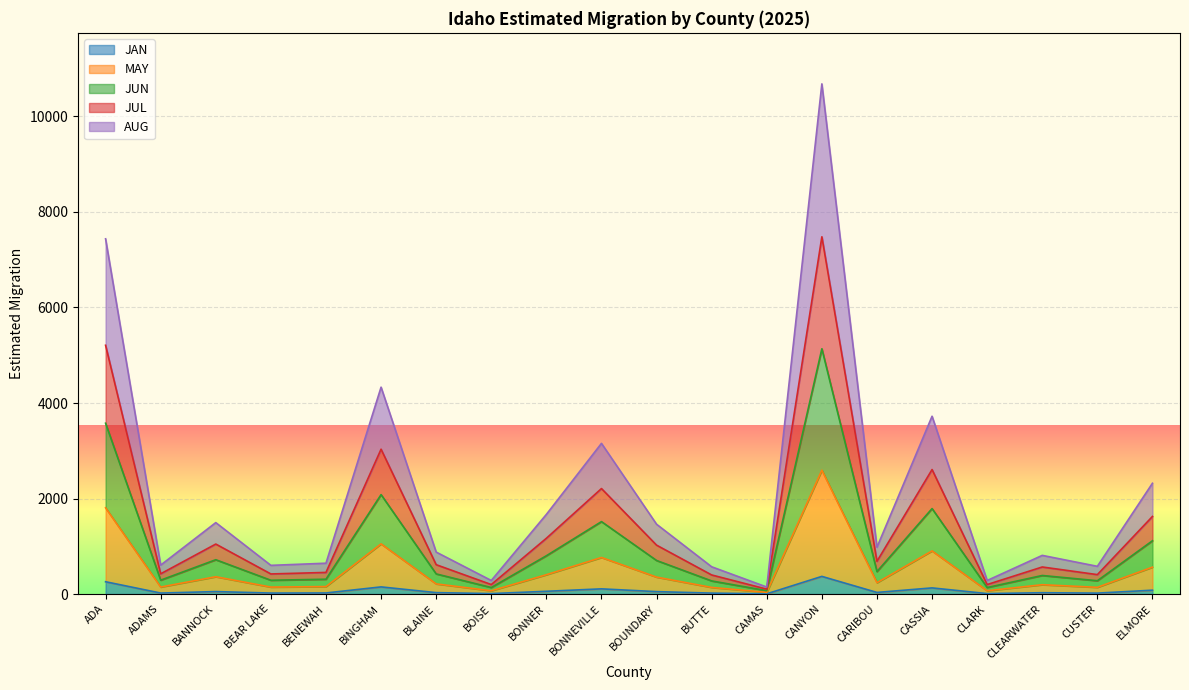

True or false: AUG and JUL intersect in this chart.

False